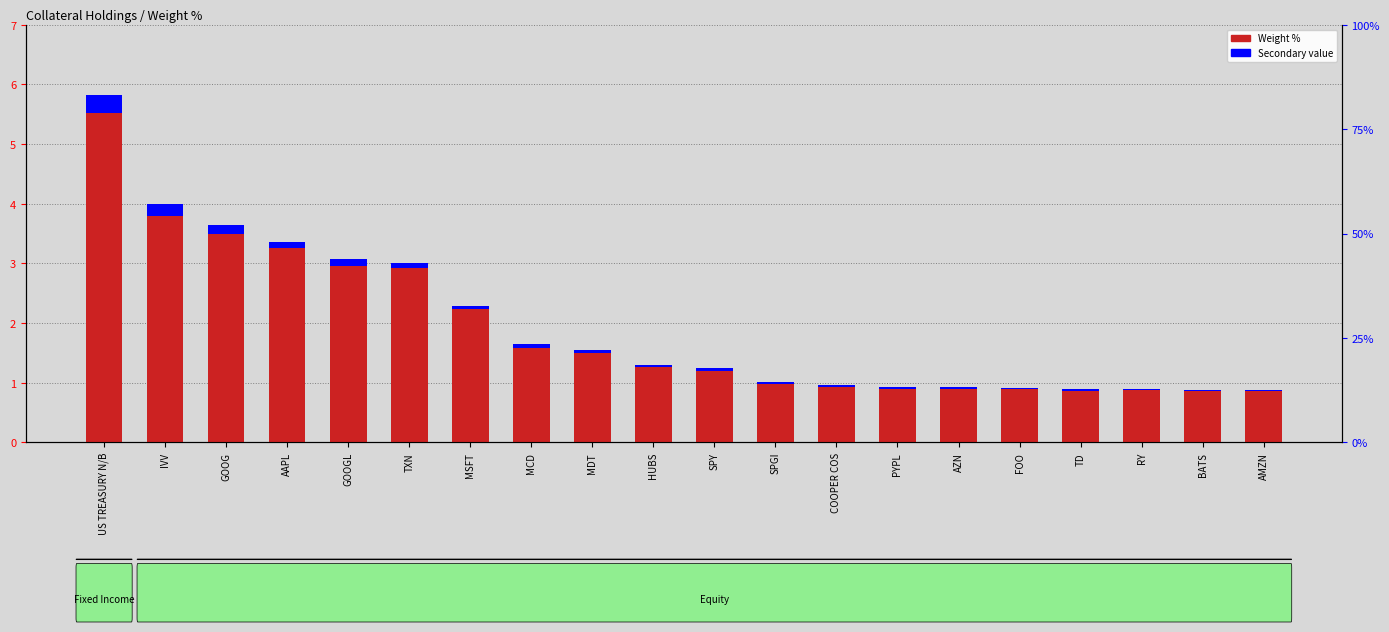

What is the sum of all Weight % values?

39.2